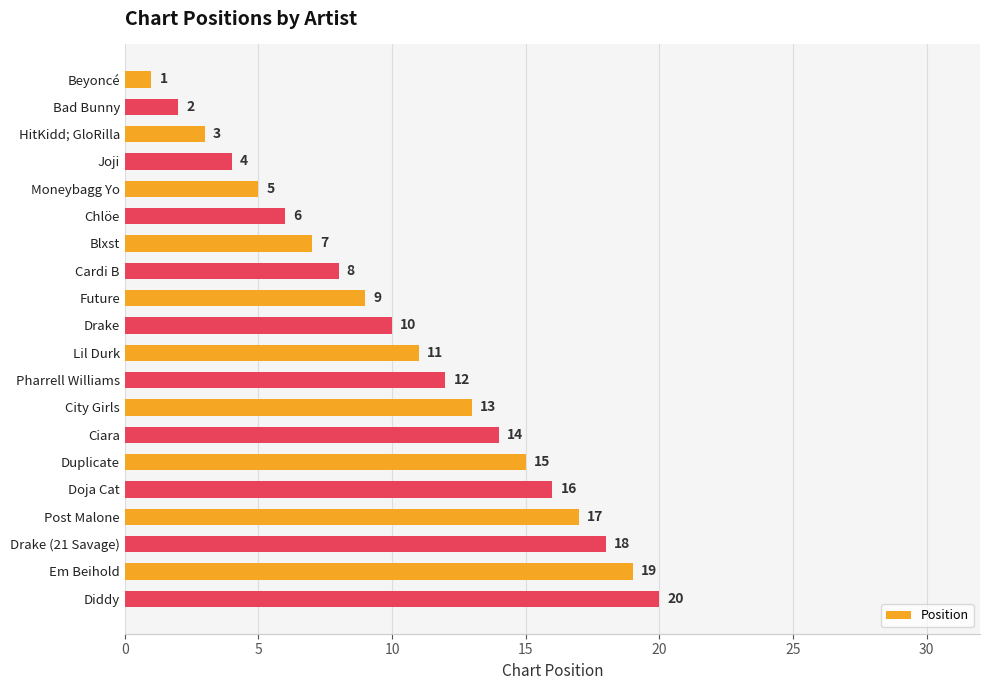

What is the approximate value at Moneybagg Yo, to the nearest 5?

5